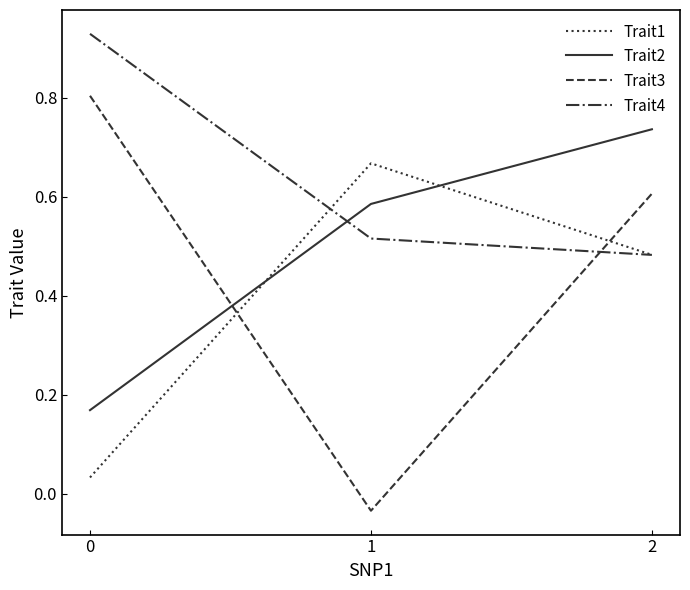

List the series in order of their overall mean, lowest first.

Trait1, Trait3, Trait2, Trait4